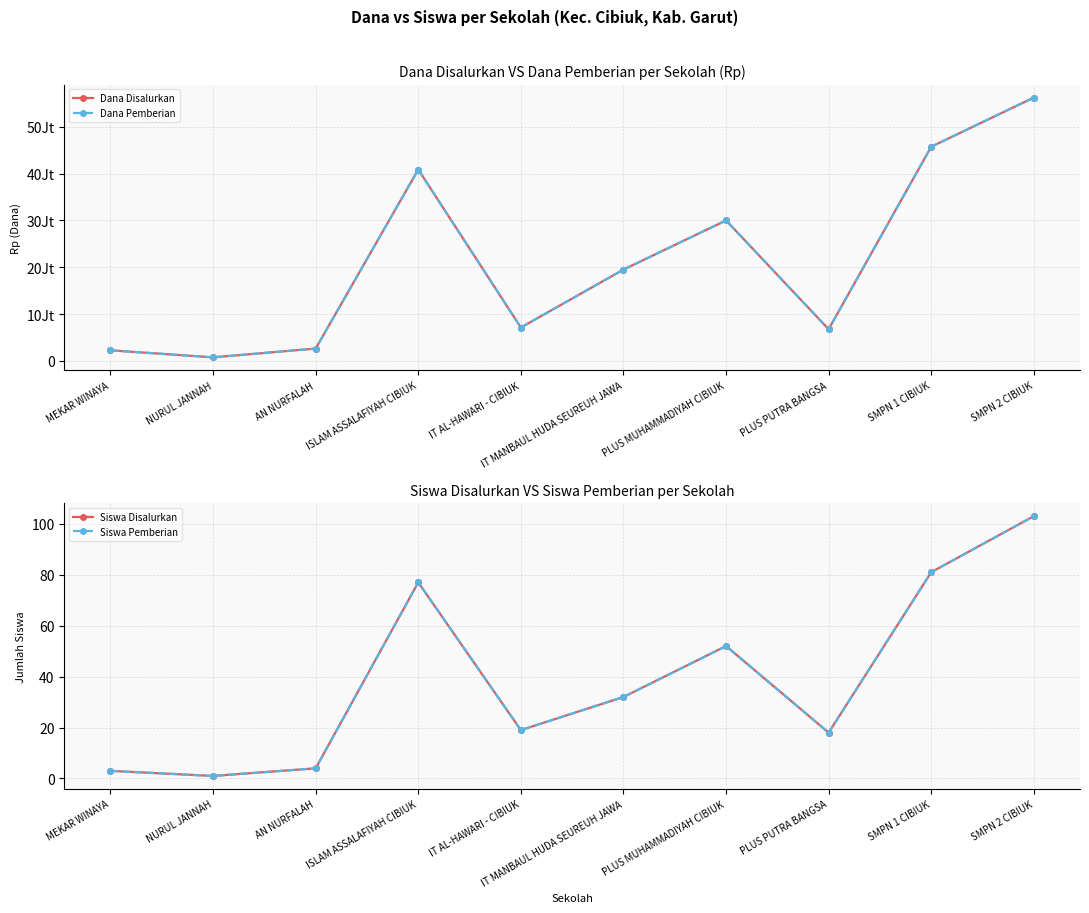

Does the chart have visible grid lines?

Yes